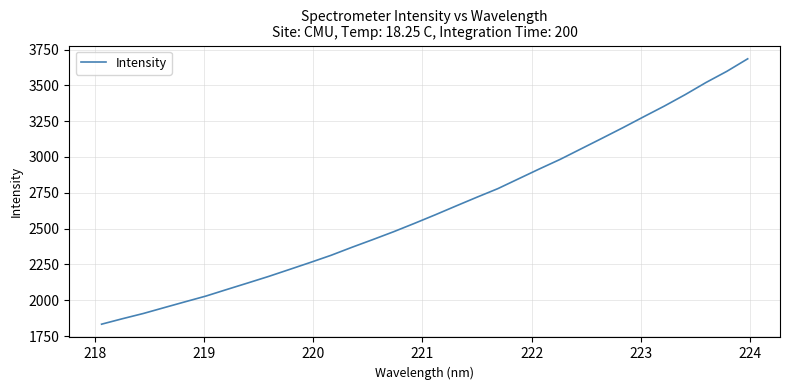

What is the difference between the maximum and minimum values?

1852.5